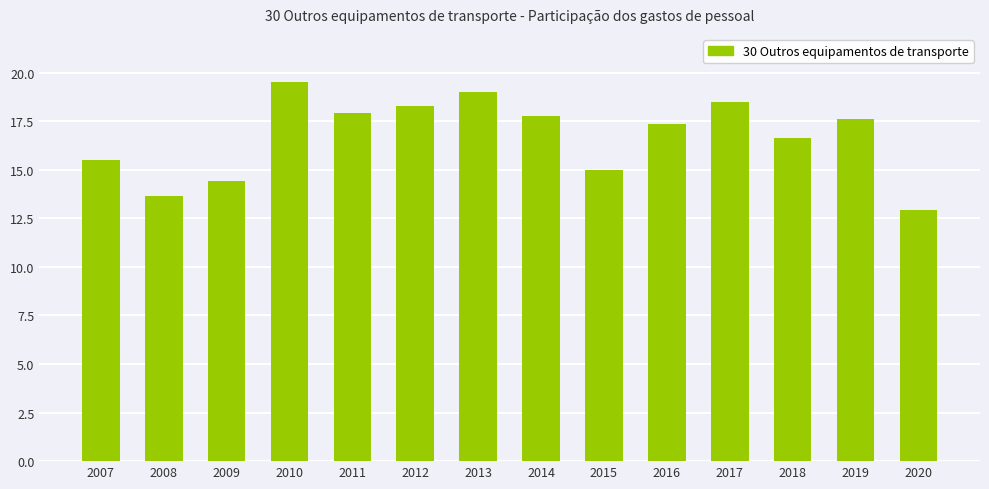

What is the greatest value displayed?

19.5